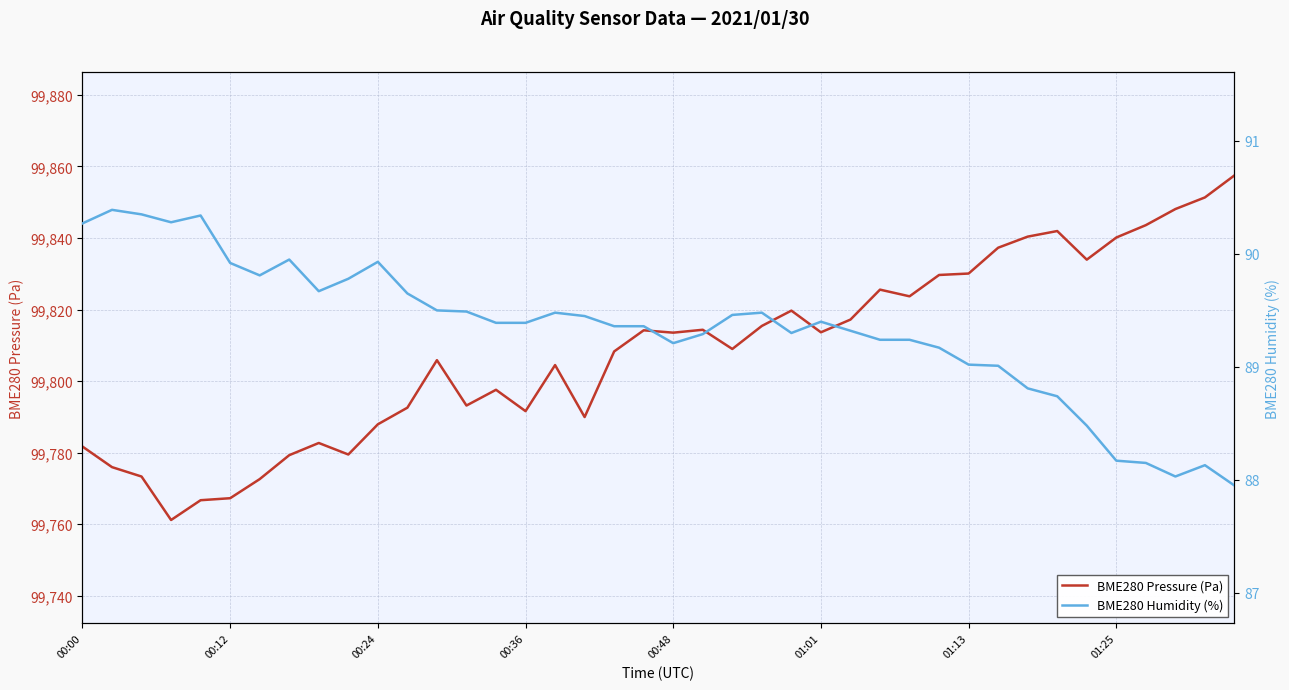

Rank the series by their maximum value, from highest to lowest.

BME280 Pressure (Pa), BME280 Humidity (%)